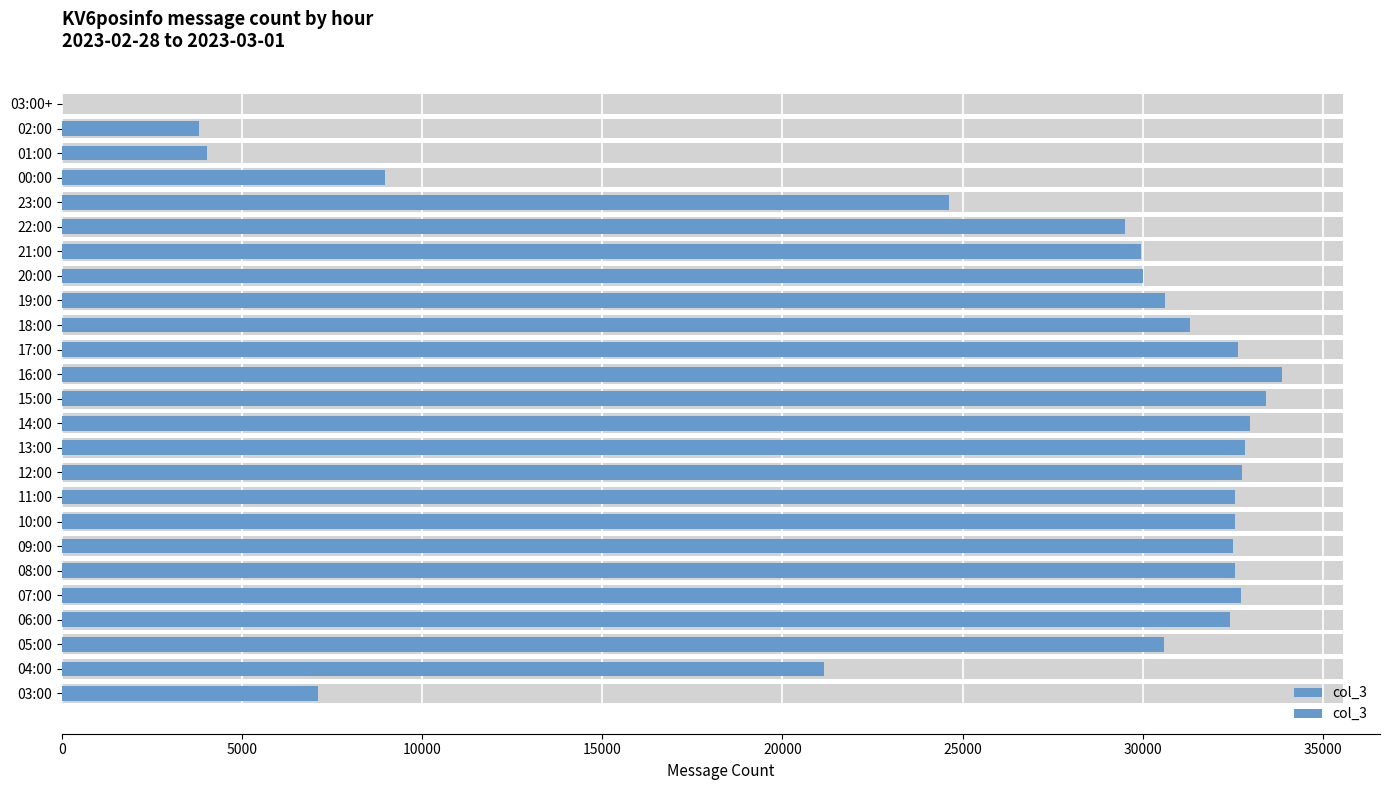

Are the bars horizontal?

Yes